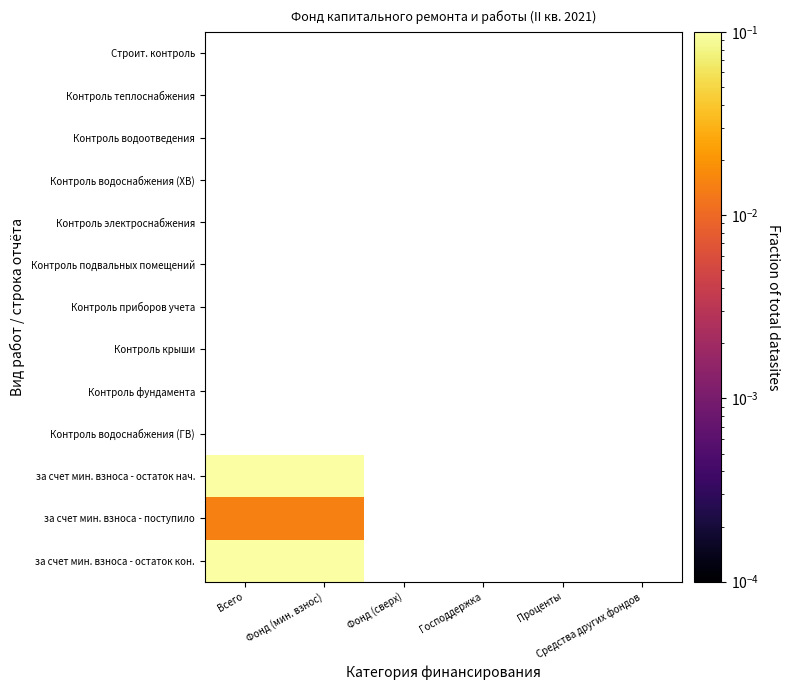

List the labels in order of Контроль фундамента value, largest first.

Всего, Фонд (мин. взнос), Фонд (сверх), Господдержка, Проценты, Средства других фондов